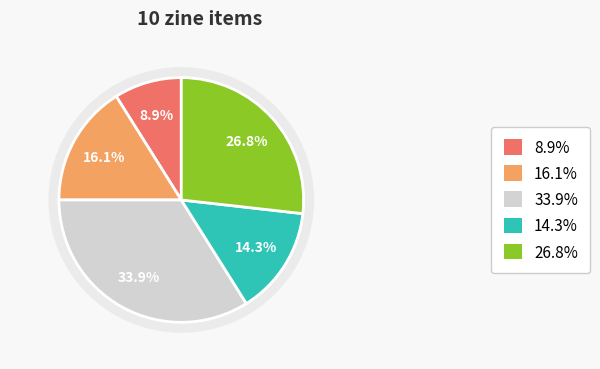

To the nearest percent, what is the difference between the largest and smallest slice percentages?

25%